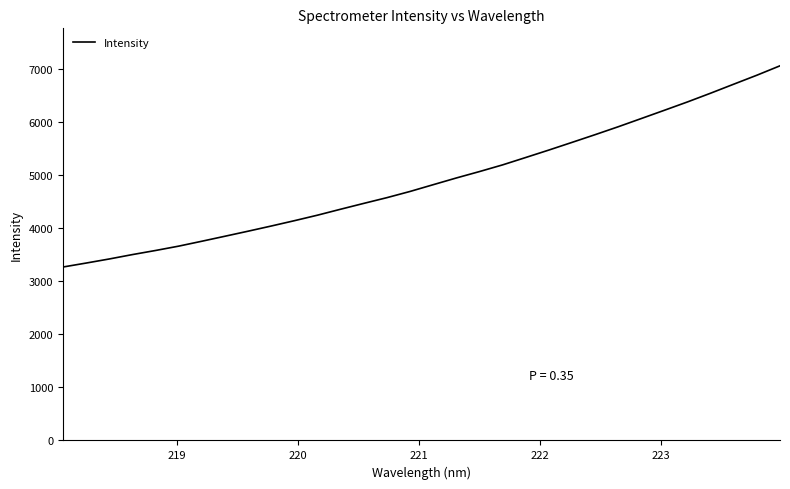

What is the smallest value displayed?

3271.3